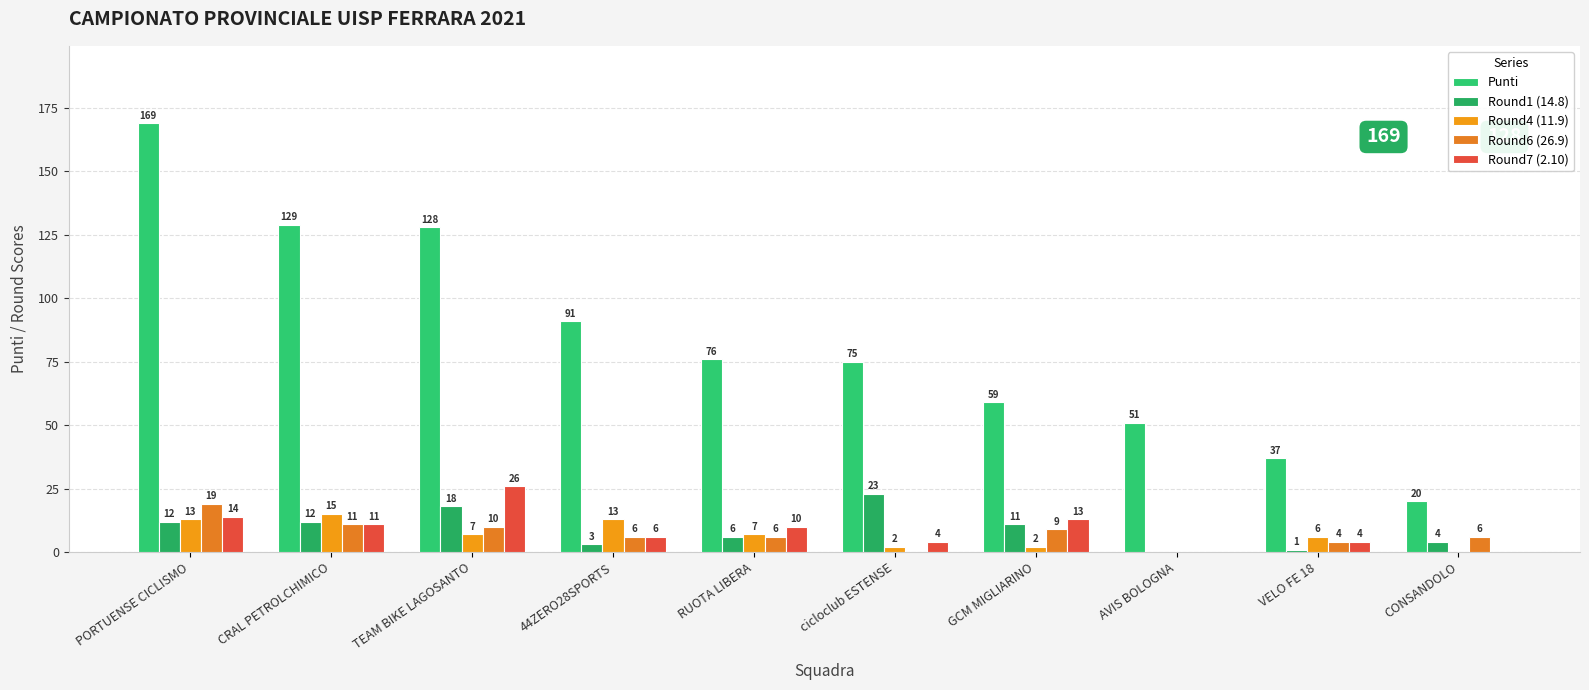

Count the number of data series in this chart.

5